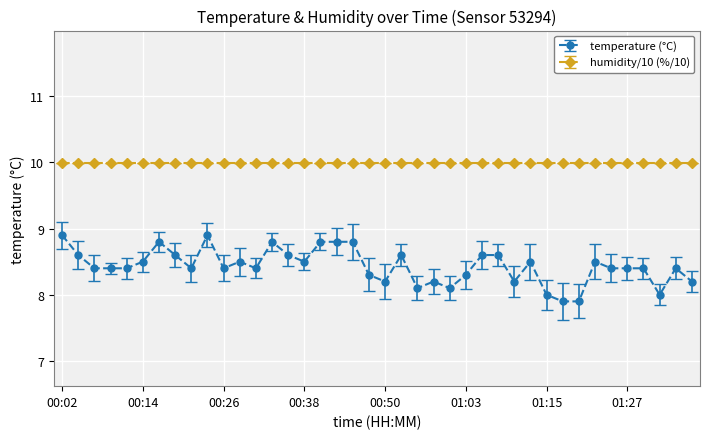

What is the difference between the second highest and minimum values in the temperature (°C) series?

1.0